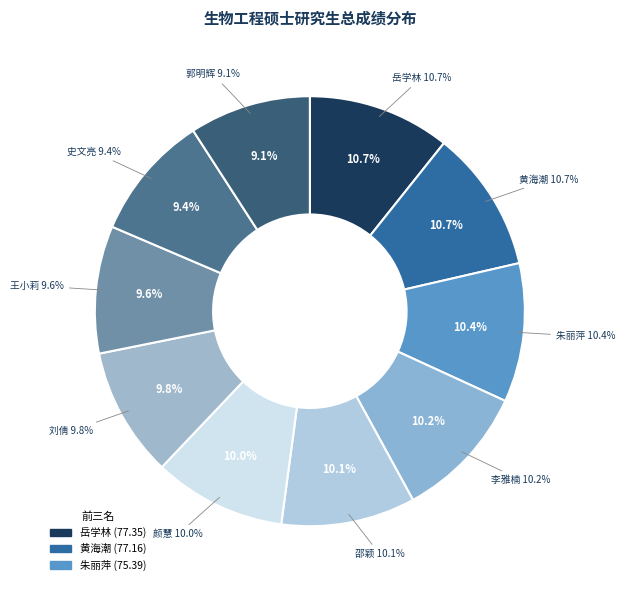

The 李雅楠 slice represents 21% of the pie. True or false?

False